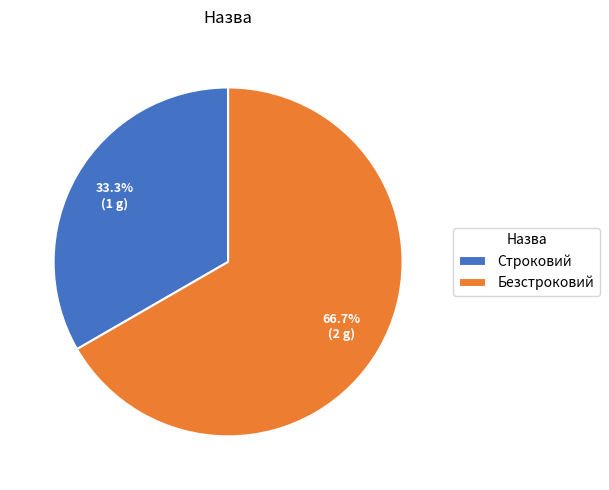

Which slice is the smallest?

Строковий